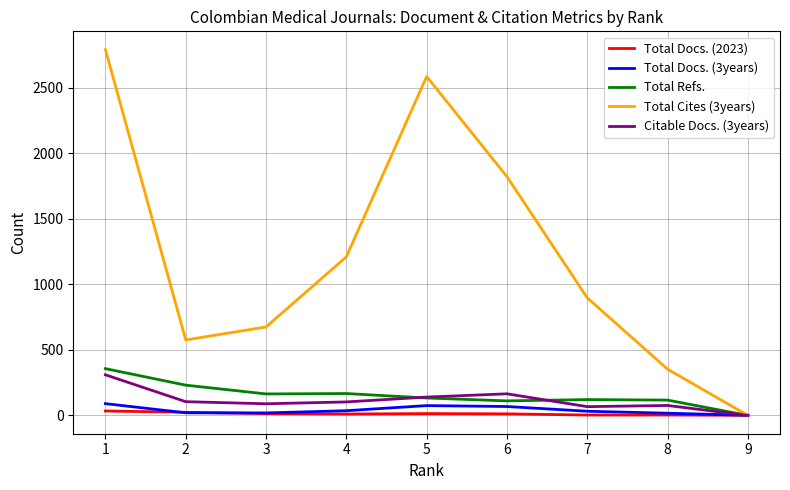

Where does the Total Docs. (2023) series first go above 12?

1